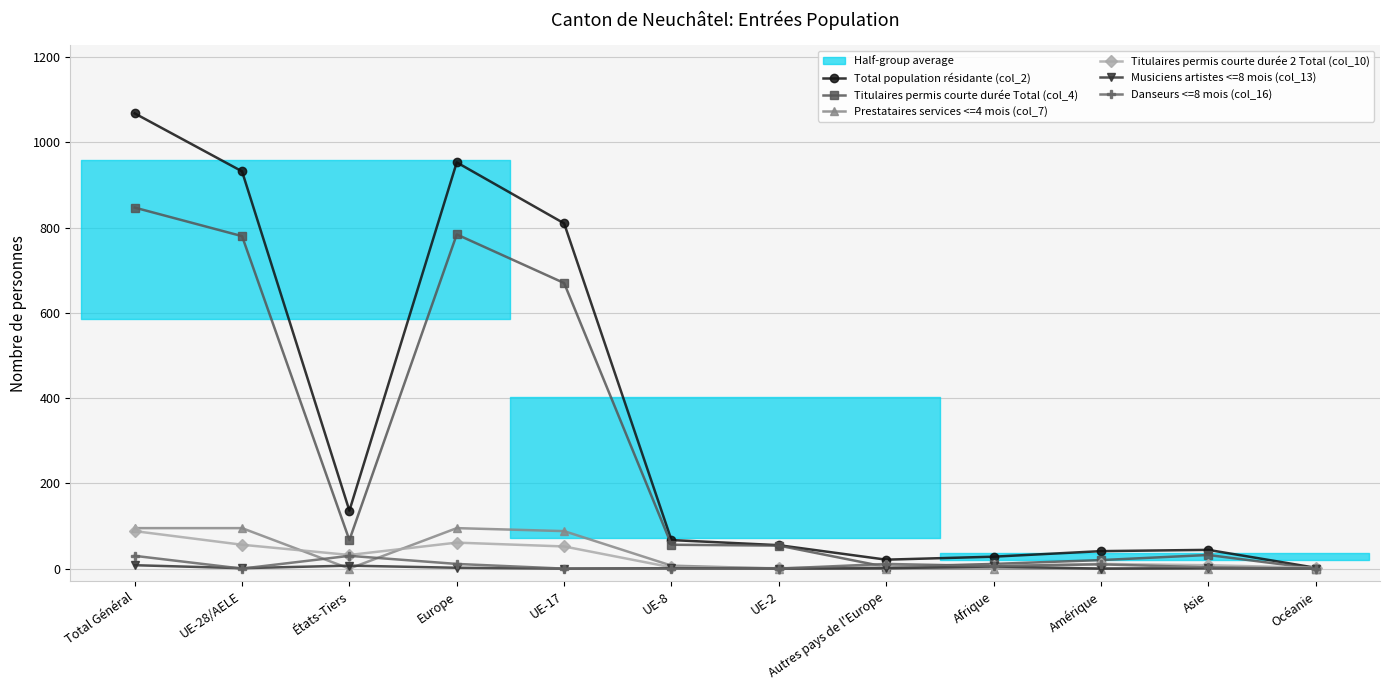

At how many categories does at least one series exceed 840?

3